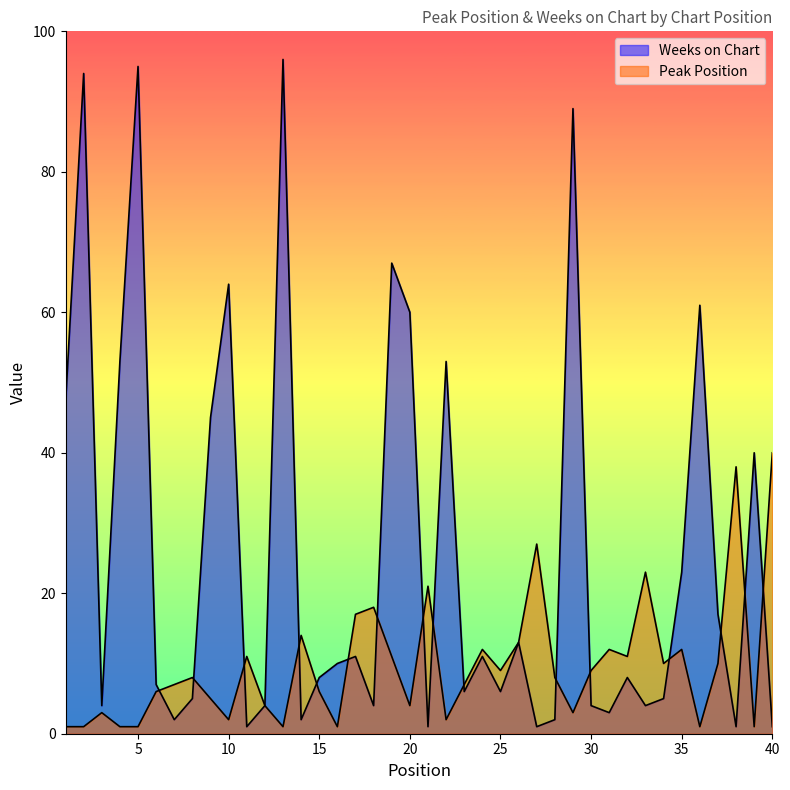

Does the chart have visible grid lines?

No